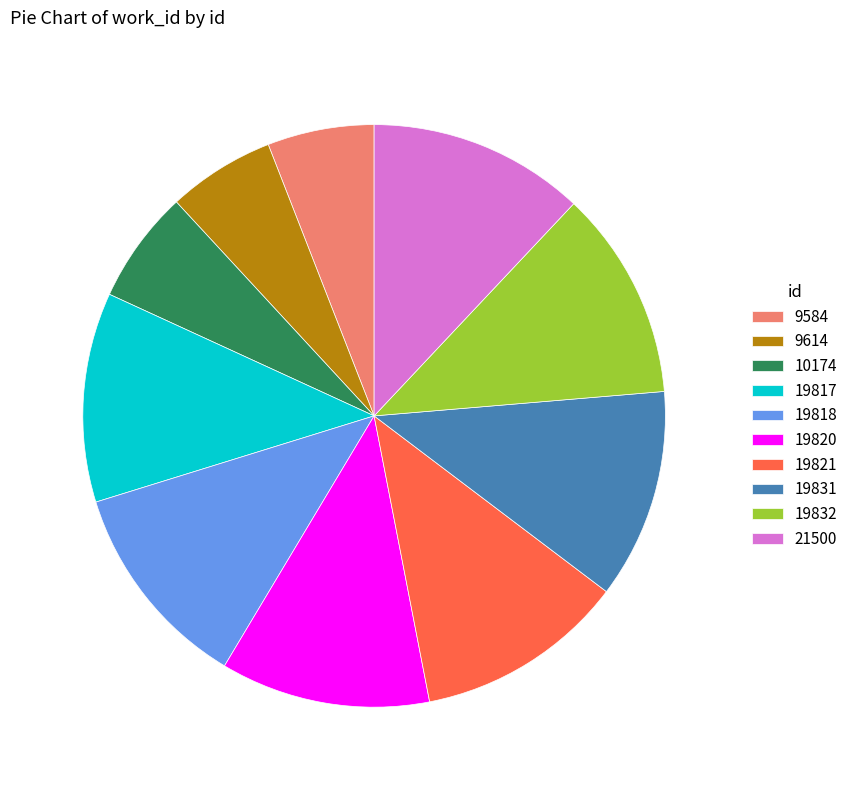

Is there a majority slice in this chart?

No